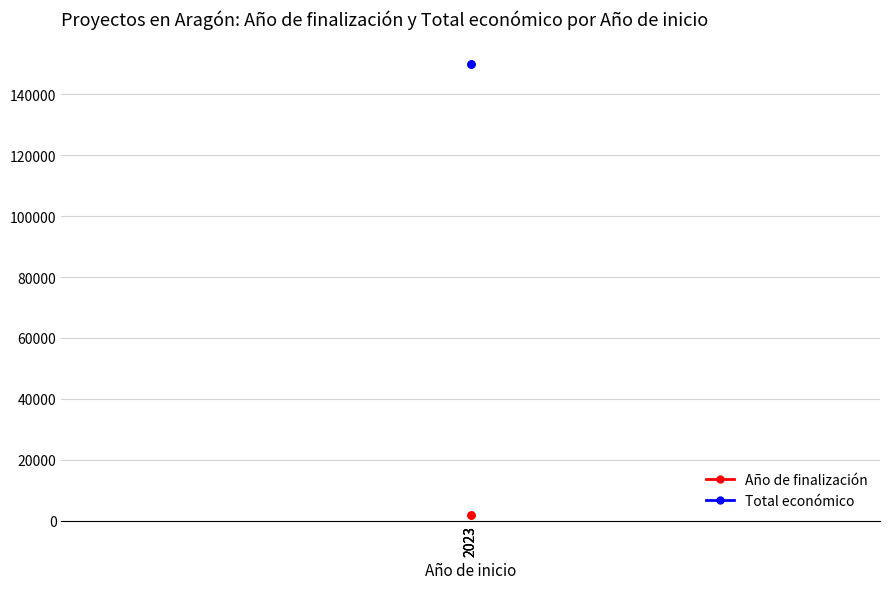

At which category does the chart reach its minimum across all series?

2023